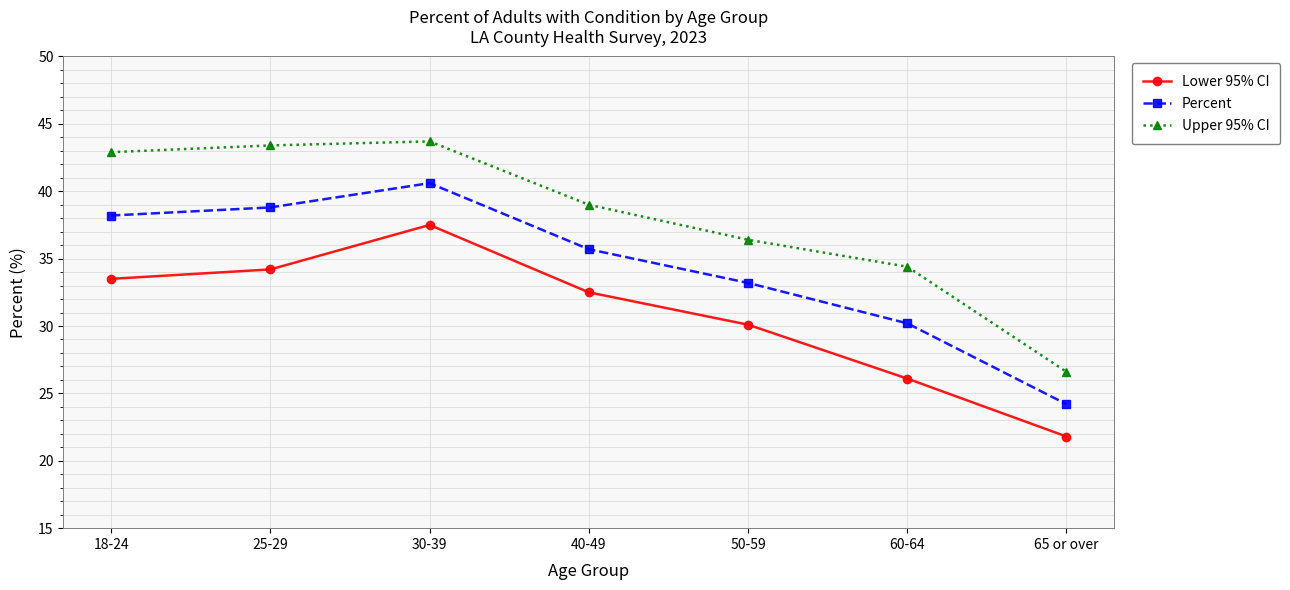

What is the total value across all series at 18-24?

114.6